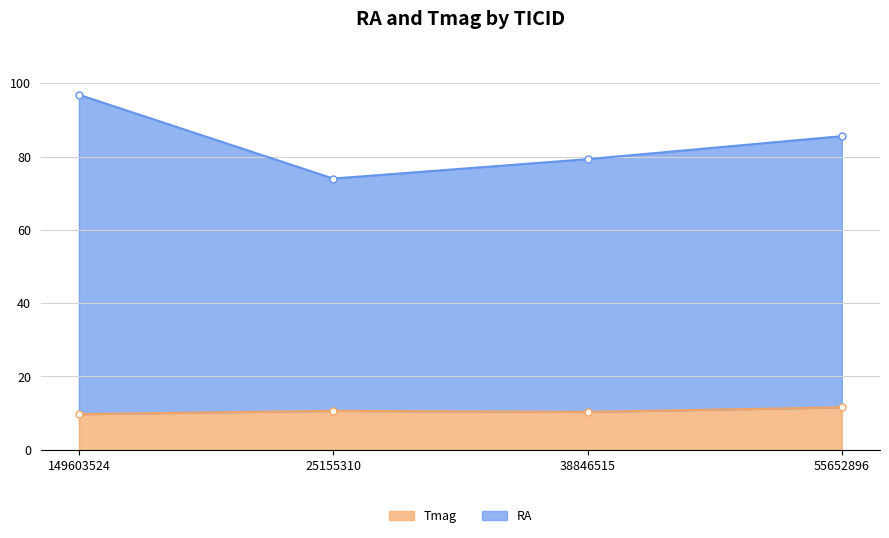

The value of Tmag at 25155310 is 18.1. True or false?

False